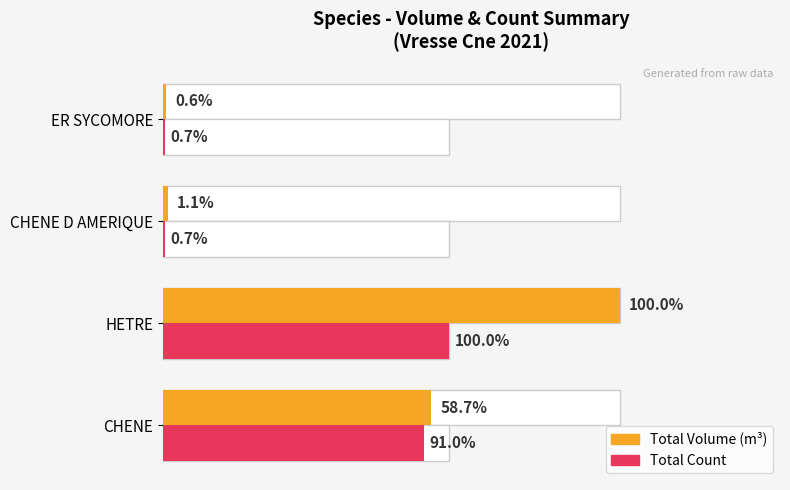

What are all the series names shown in the legend?

Total Volume (m³), Total Count